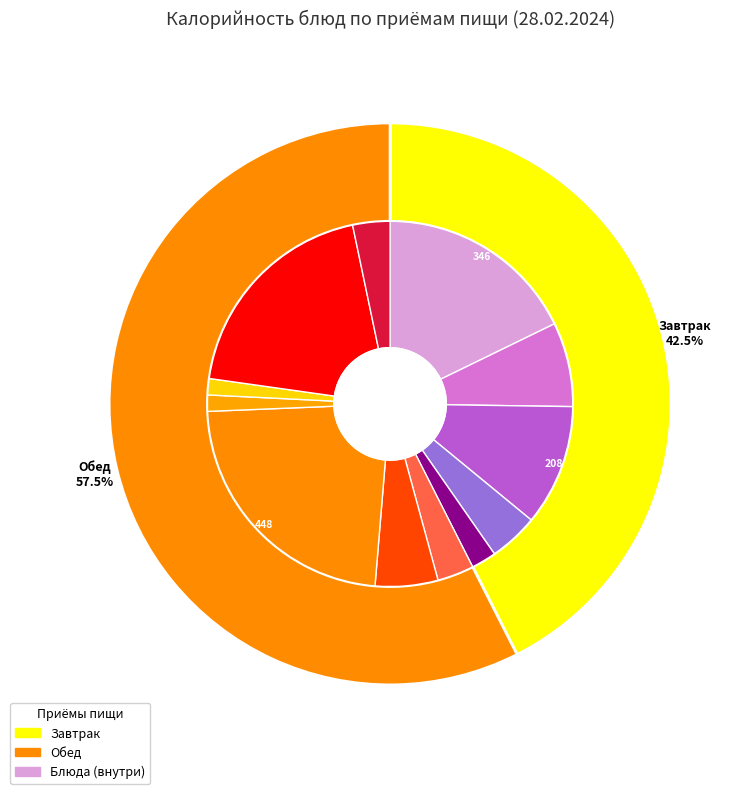

To the nearest percent, what percentage of the pie is Чай с сахаром?

1%